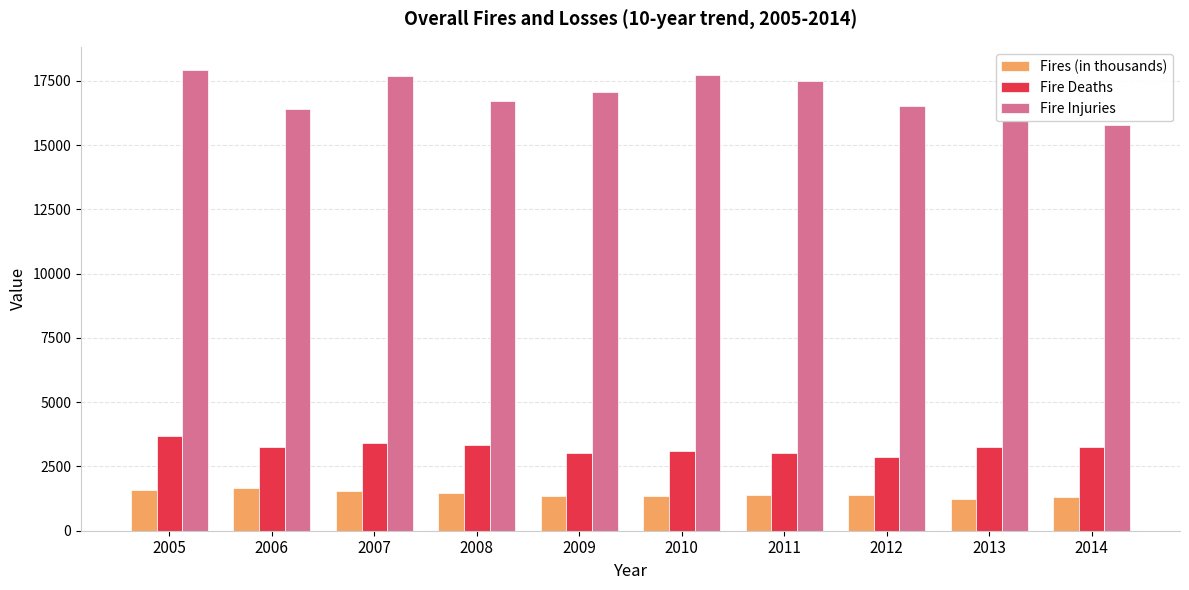

What is the lowest value of the Fires (in thousands) series?

1240.0